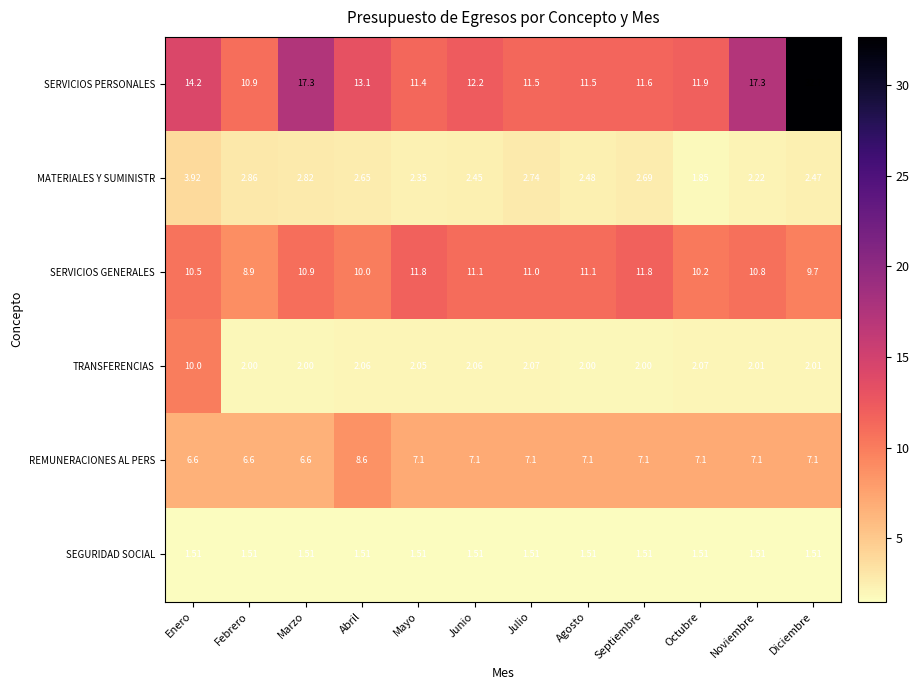

Which series has the widest spread of values?

SERVICIOS PERSONALES